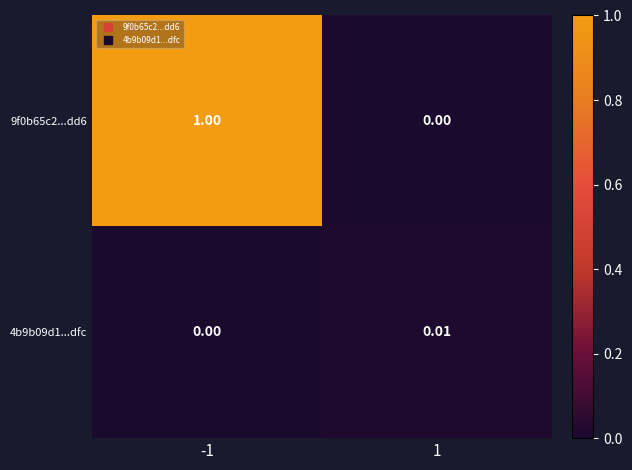

At which category is the sum across all series the highest?

-1